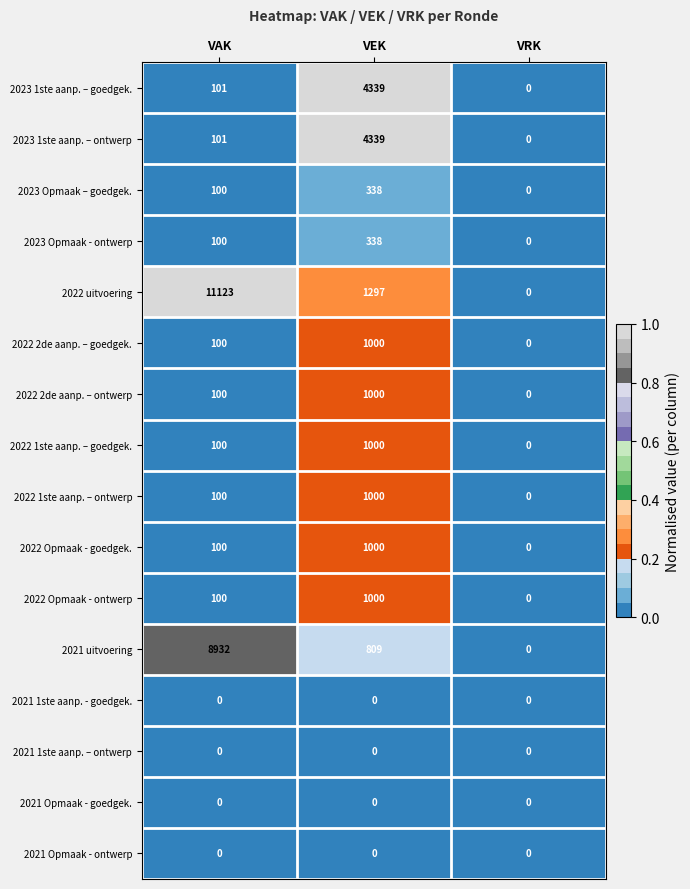

At which category is the sum across all series the highest?

VAK